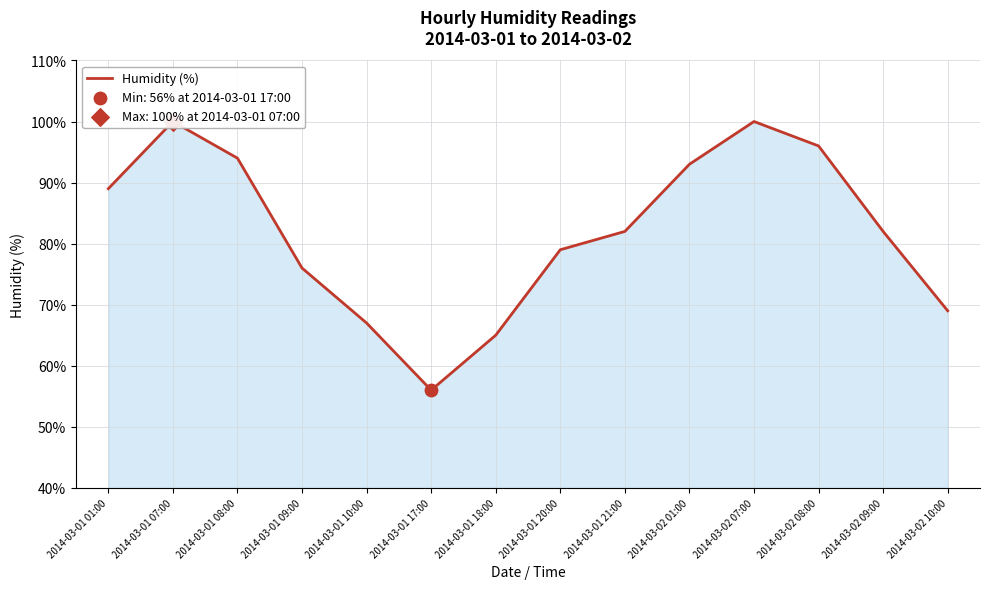

What is the change in value from 2014-03-01 21:00 to 2014-03-02 07:00?

+18